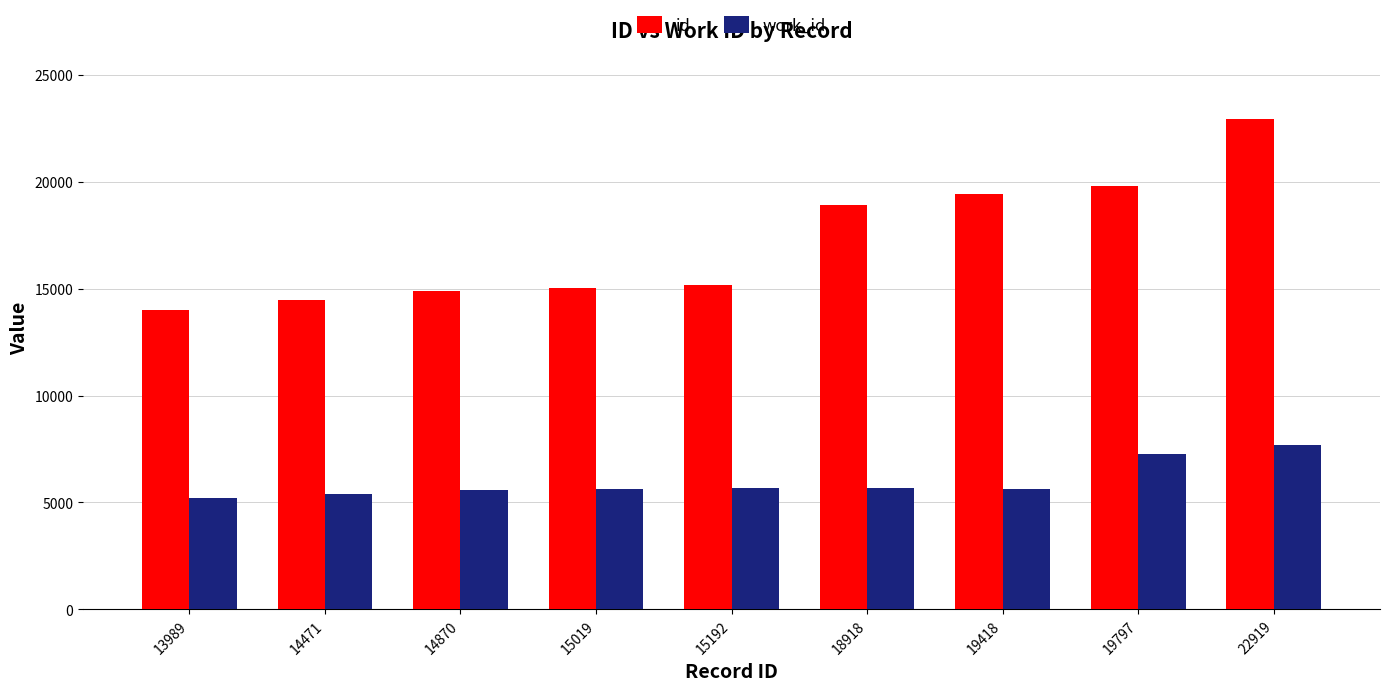

Read the work_id value at 15019, to the nearest 50.

5600